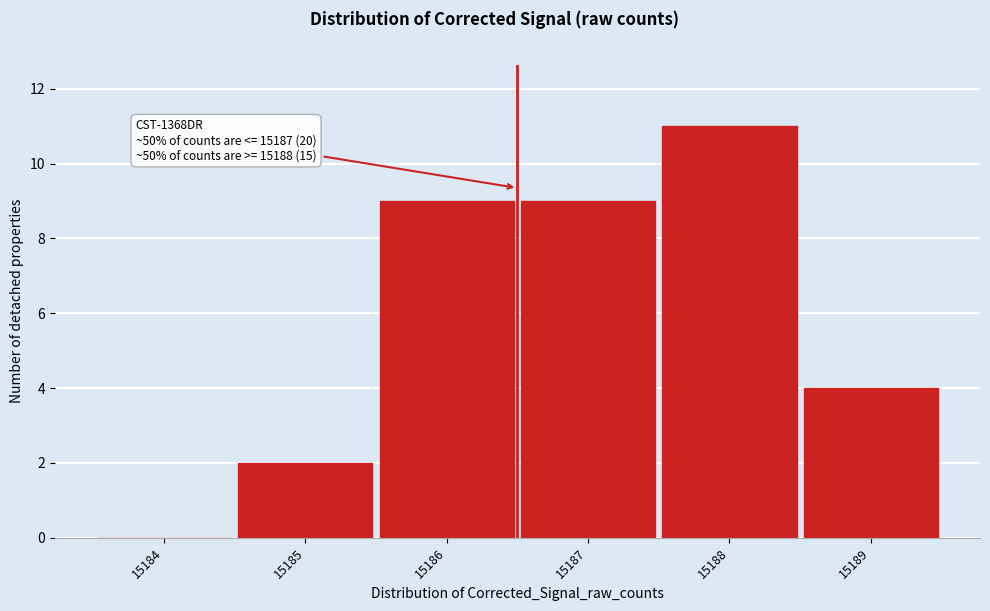

Reading right to left, what are all the values shown in this chart?

15189=4	15188=11	15187=9	15186=9	15185=2	15184=0